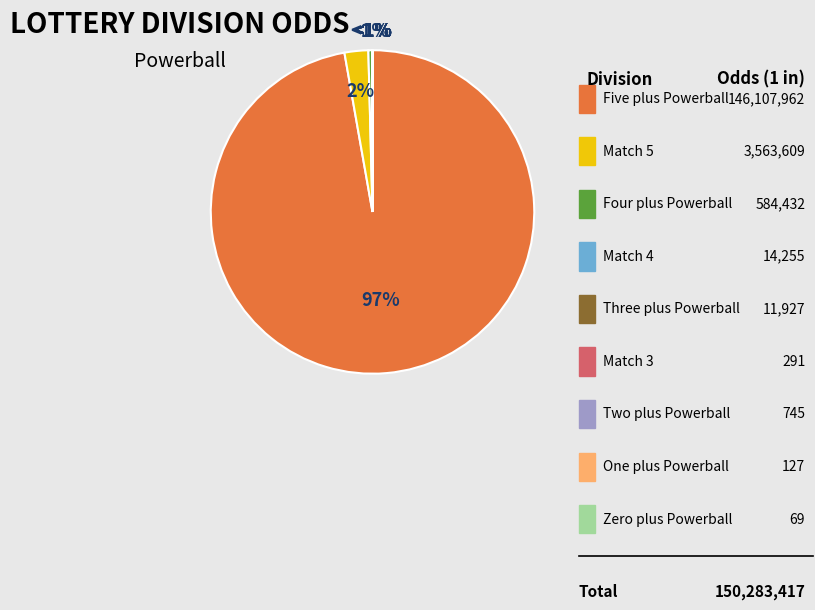

Which has a higher value, Match 4 or Match 3?

Match 4